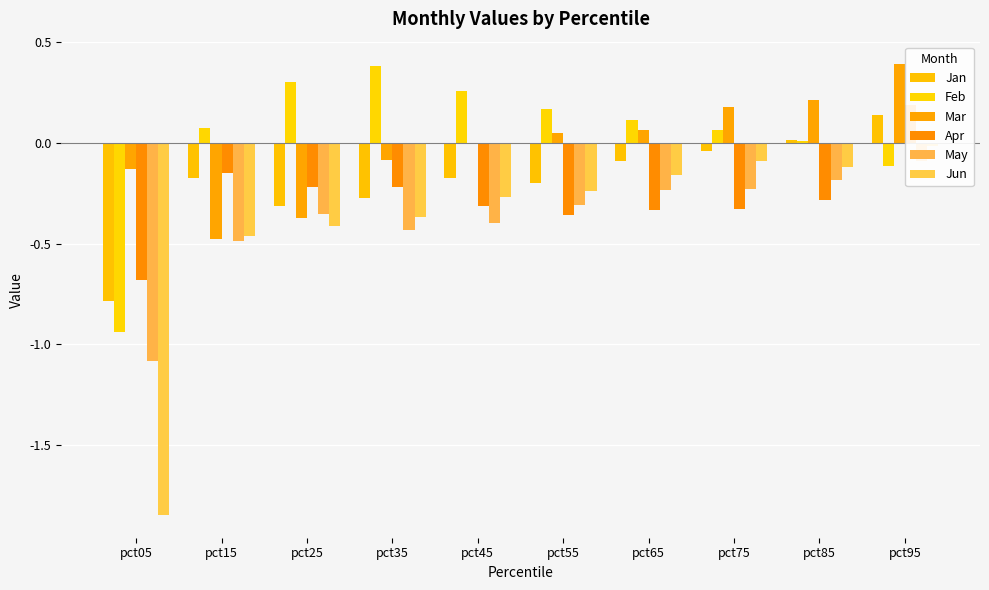

What is the spread (max minus min) of values at pct45?

0.7